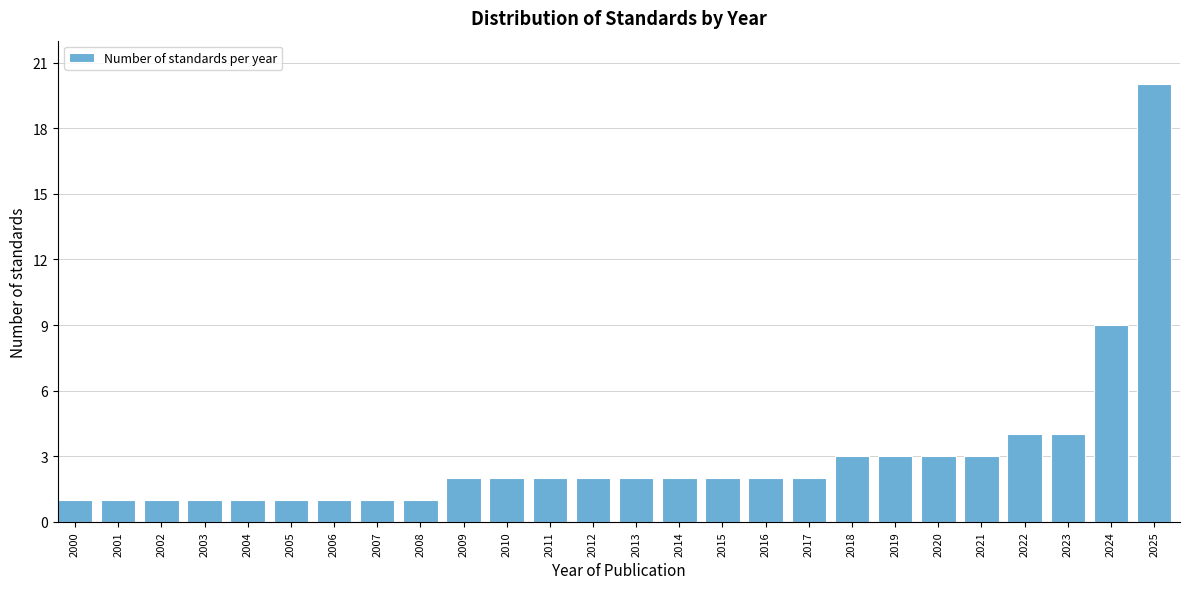

Reading left to right, what are all the values shown in this chart?

2000=1	2001=1	2002=1	2003=1	2004=1	2005=1	2006=1	2007=1	2008=1	2009=2	2010=2	2011=2	2012=2	2013=2	2014=2	2015=2	2016=2	2017=2	2018=3	2019=3	2020=3	2021=3	2022=4	2023=4	2024=9	2025=20